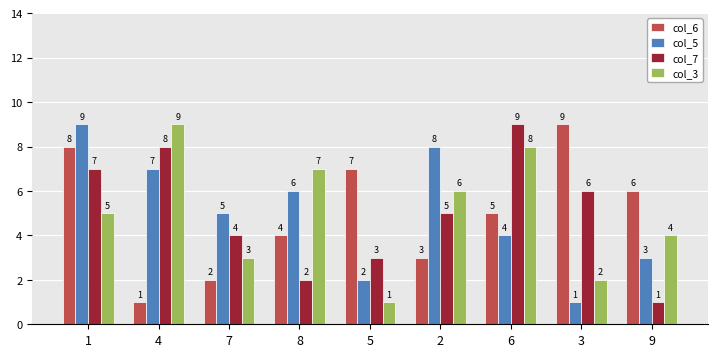

What is the sum of all col_5 values?

45